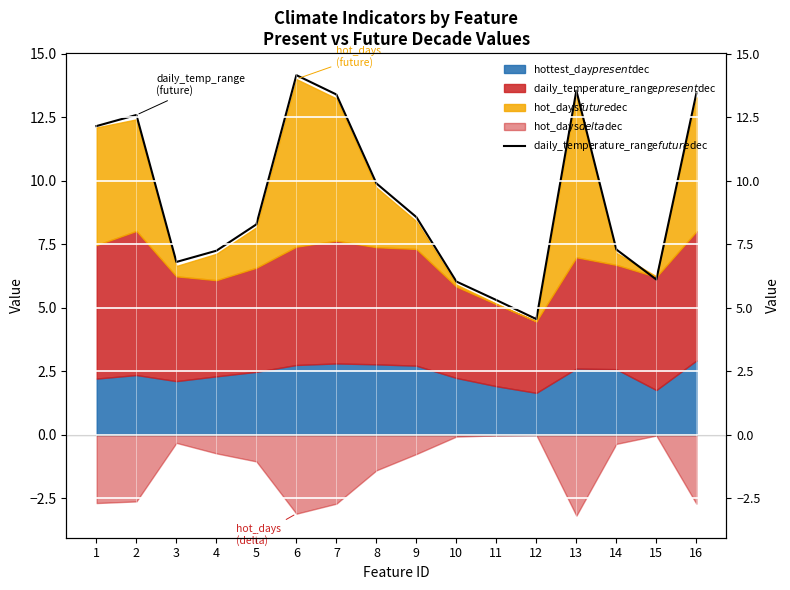

At which label is the value closest to 9?

9